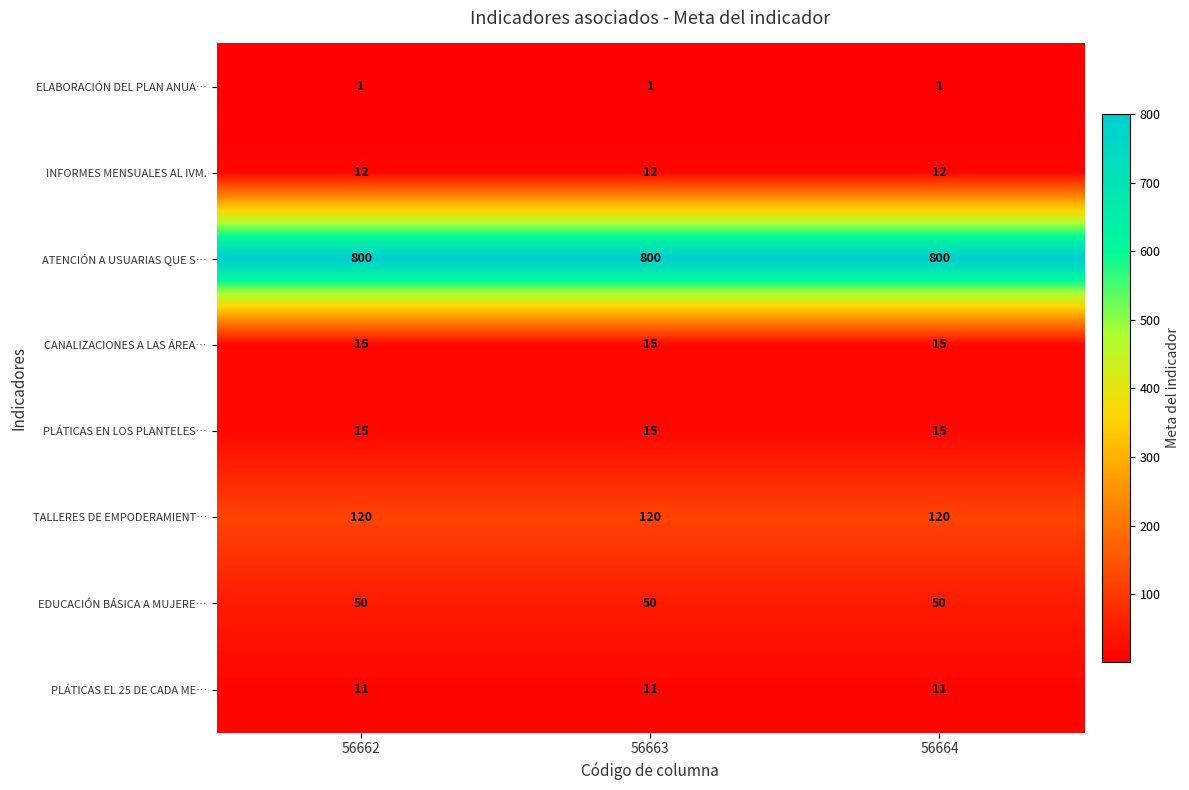

How many series are shown in this chart?

8